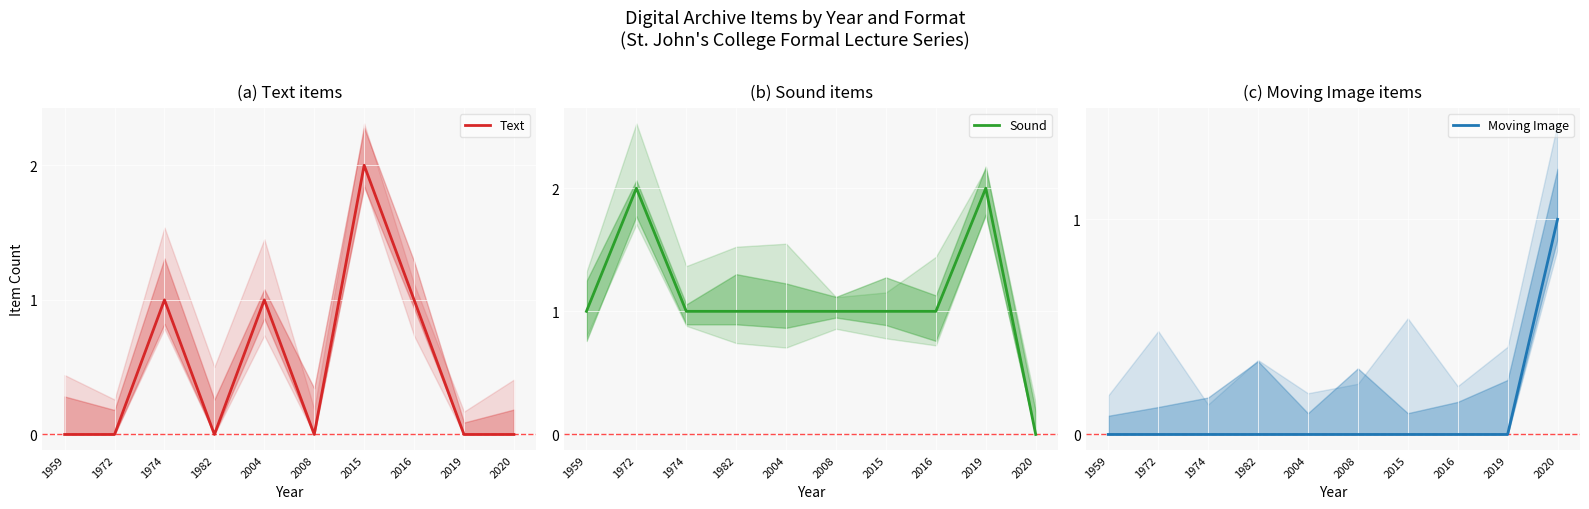

Which category has the lowest value across all series?

1959